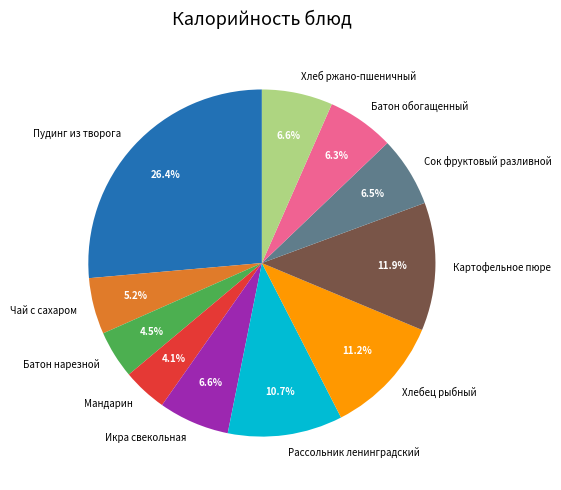

How many slices are in this pie chart?

11